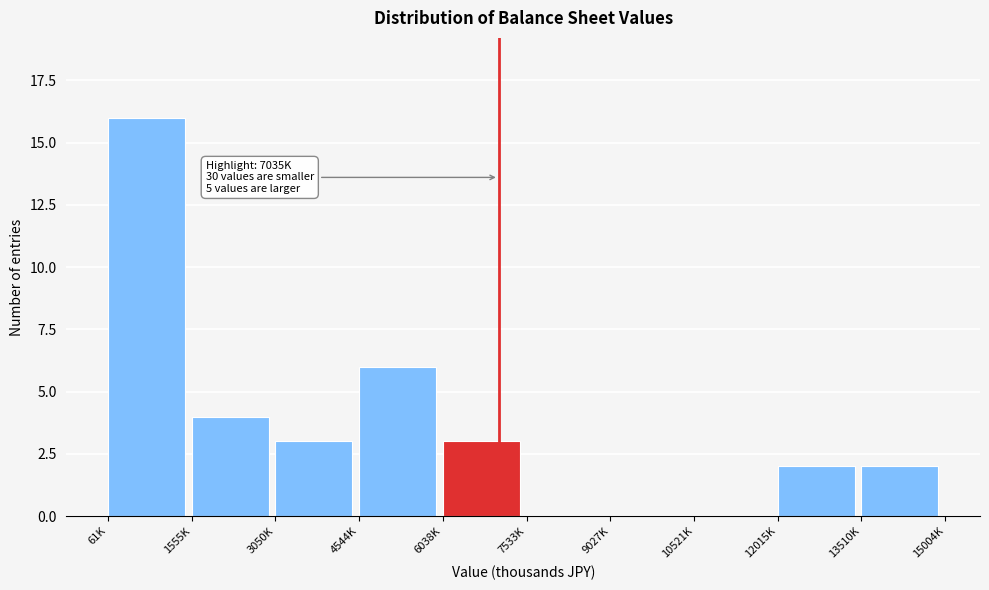

Reading left to right, list all the values displayed in this chart.

61K=16	1555K=4	3050K=3	4544K=6	6038K=3	7533K=0	9027K=0	10521K=0	12015K=2	13510K=2